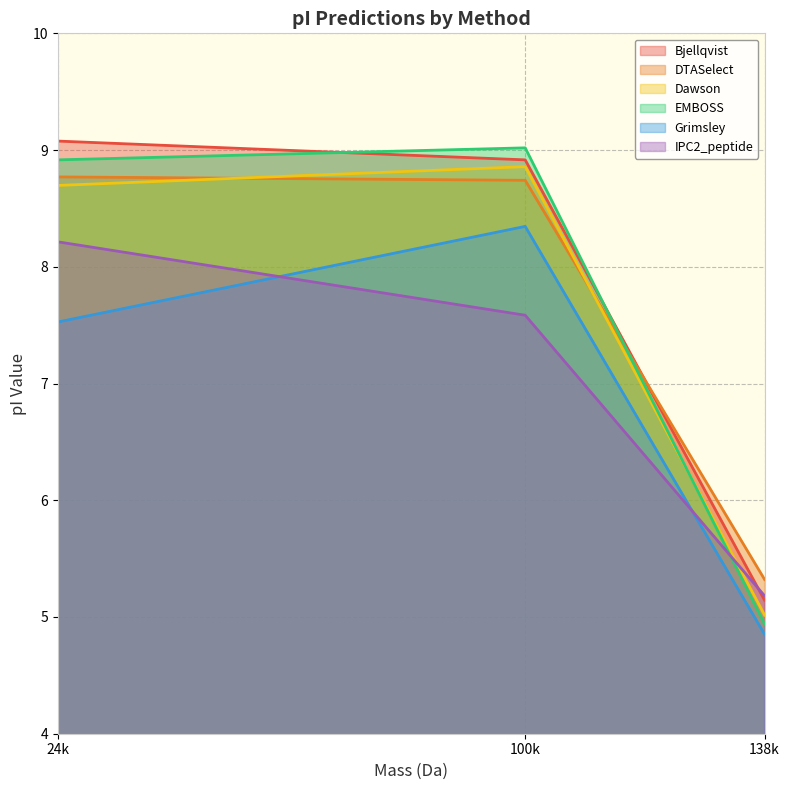

Reading left to right, what are all the values shown in this chart?

Bjellqvist: 24k=9.1	100k=8.9	138k=5.1
DTASelect: 24k=8.8	100k=8.7	138k=5.3
Dawson: 24k=8.7	100k=8.9	138k=5.0
EMBOSS: 24k=8.9	100k=9.0	138k=4.9
Grimsley: 24k=7.5	100k=8.3	138k=4.9
IPC2_peptide: 24k=8.2	100k=7.6	138k=5.2